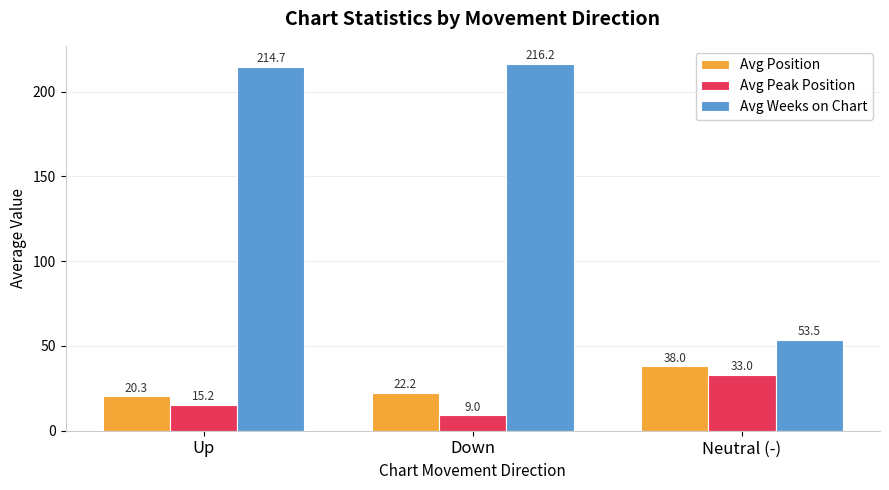

At Up, list the series in order from largest to smallest.

Avg Weeks on Chart, Avg Position, Avg Peak Position